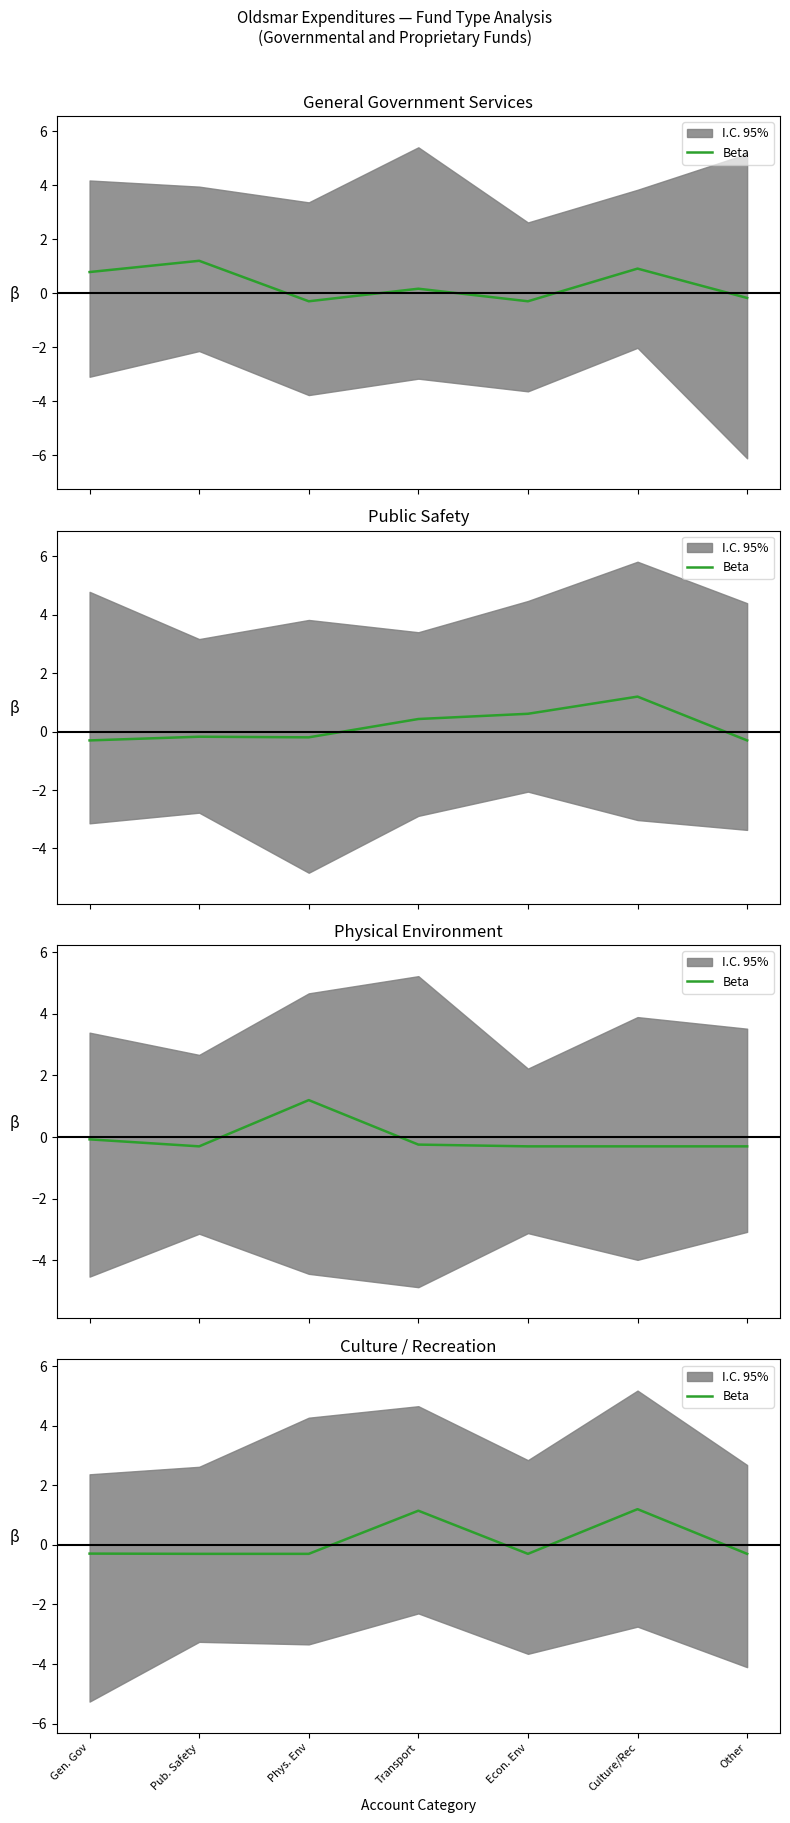

Reading right to left, list all the values displayed in this chart.

-0.3	1.2	-0.3	1.1	-0.3	-0.3	-0.3